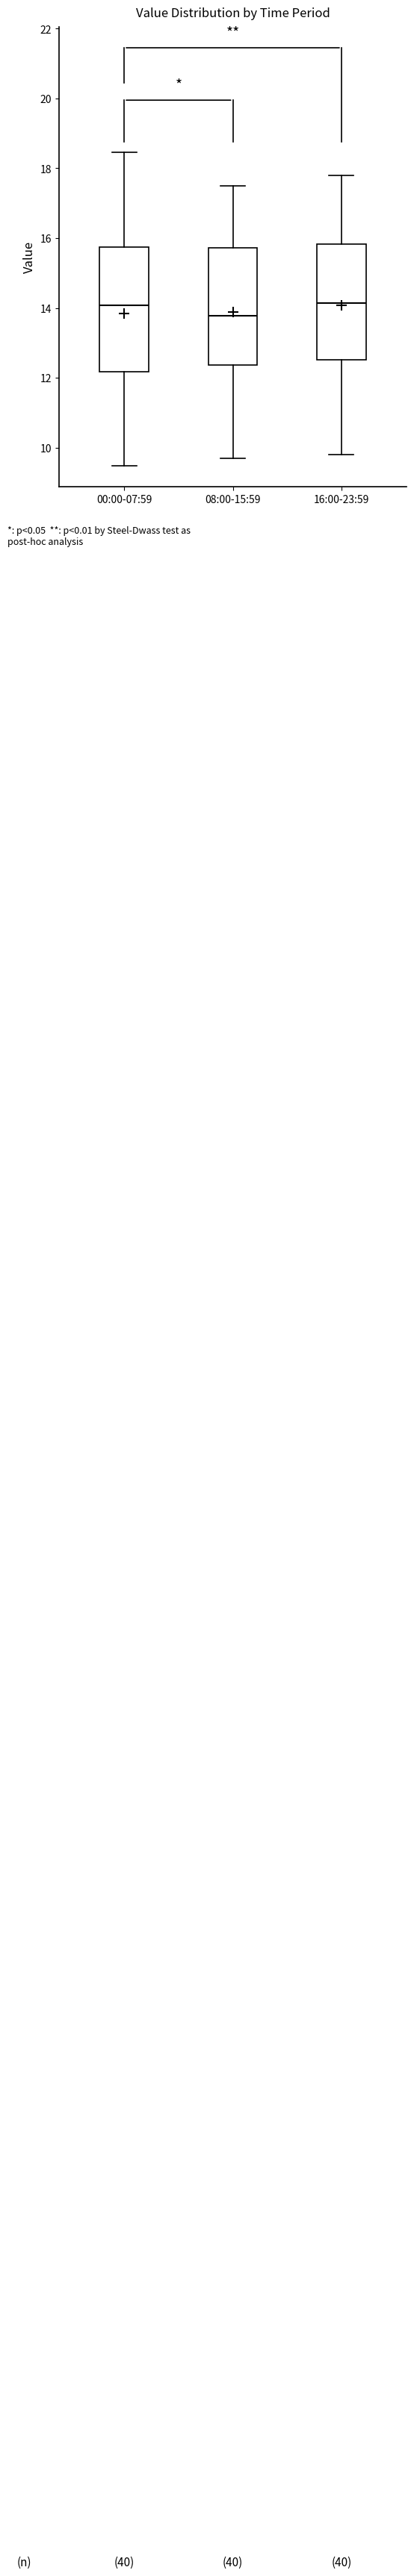

Where does the lower whisker of the box for 16:00-23:59 end on the y-axis? The values are not printed on the chart, so give them approximately, as read against the axis.

9.8